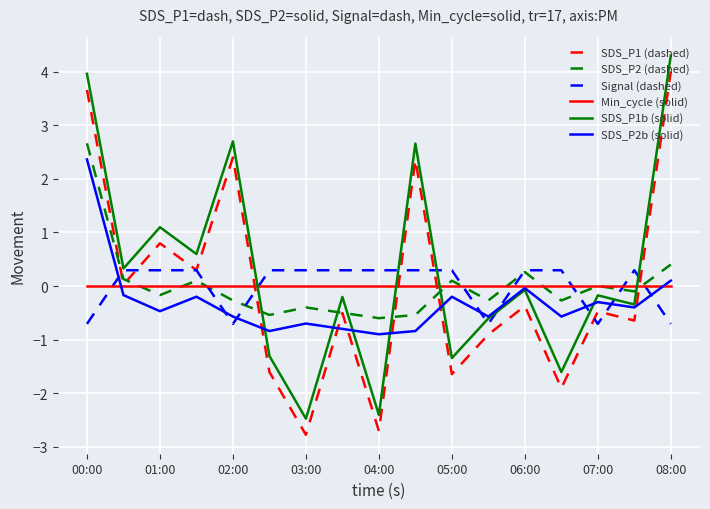

True or false: SDS_P1 (dashed) and SDS_P1b (solid) intersect in this chart.

False